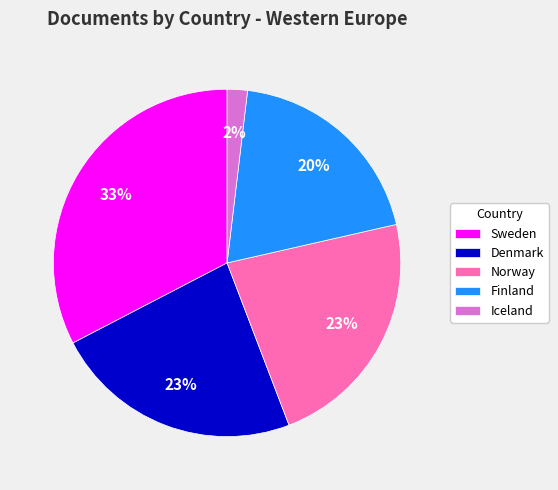

What percentage is the Denmark slice, to the nearest percent?

23%